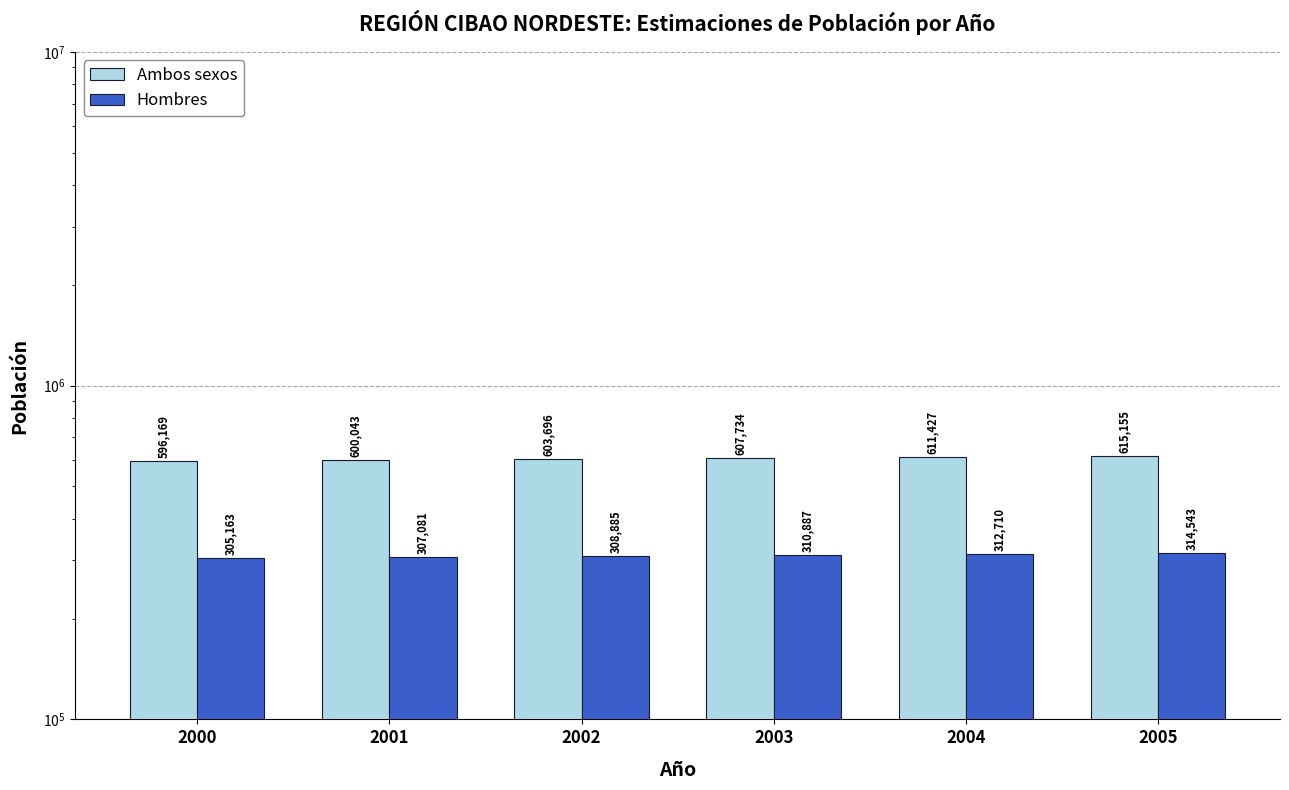

What is the average value of the Ambos sexos series?

605704